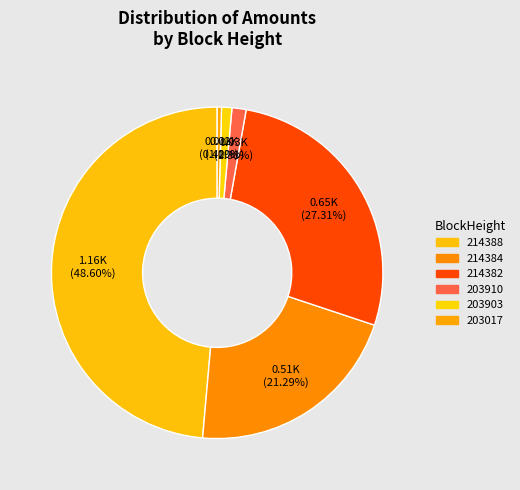

Count the number of slices in the pie.

6